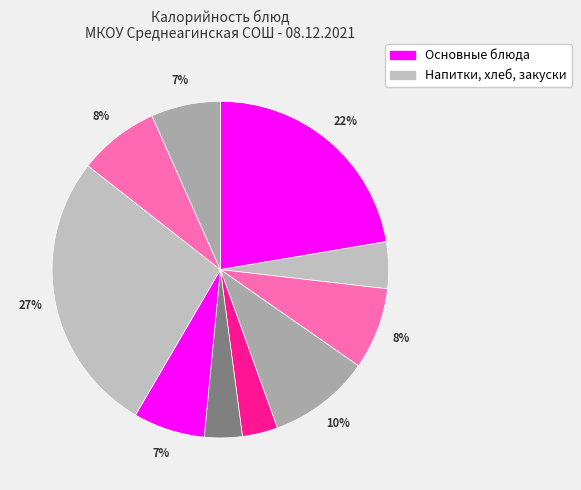

Does any single category account for the majority?

No